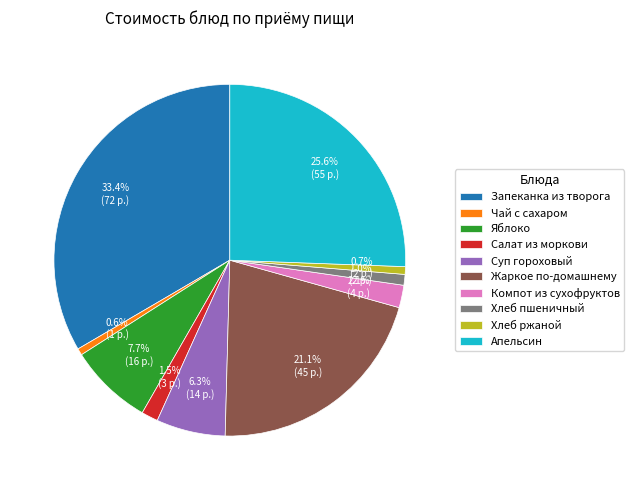

Which has a higher value, Суп гороховый or Хлеб ржаной?

Суп гороховый